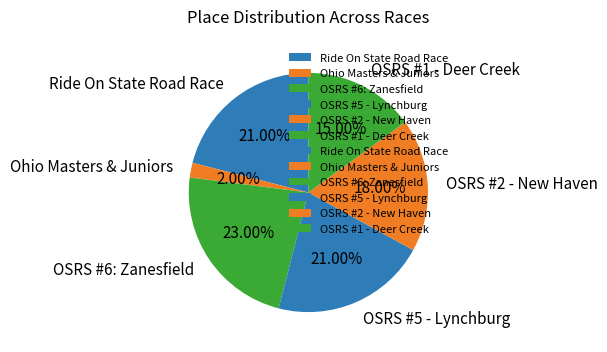

Is it true that OSRS #1 - Deer Creek is 15% of the pie?

True